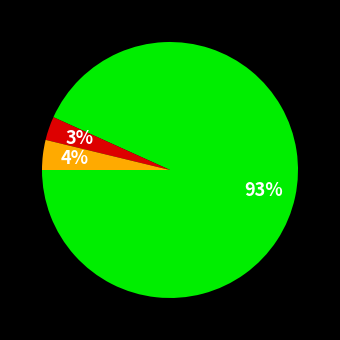

Is there any slice that represents more than half of the pie?

Yes